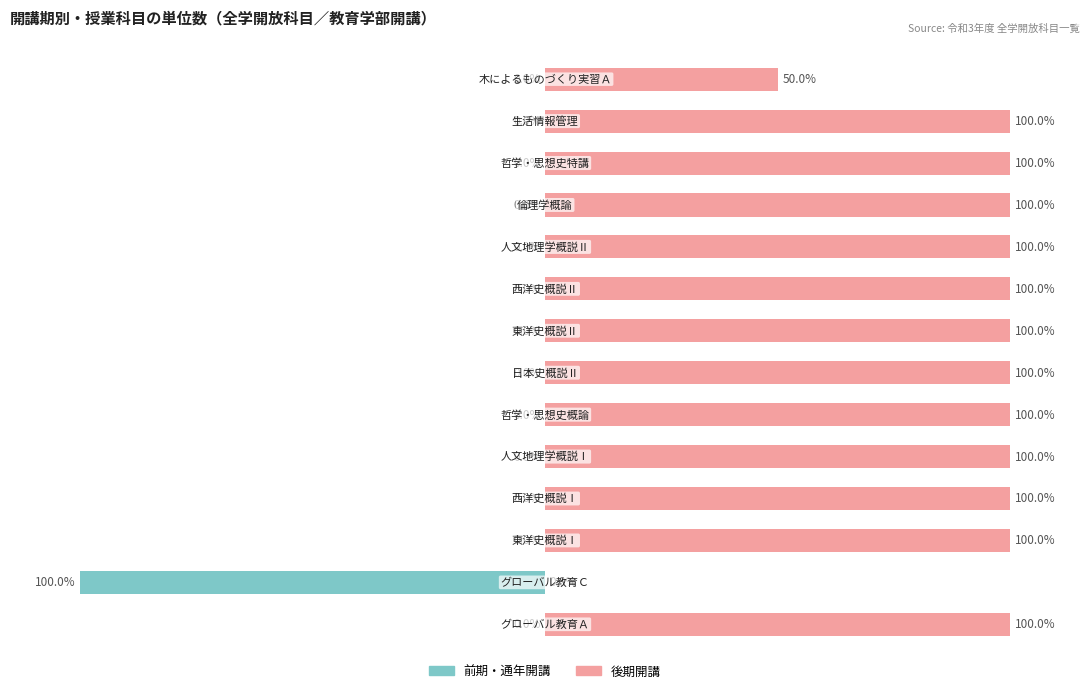

Count the number of data series in this chart.

2